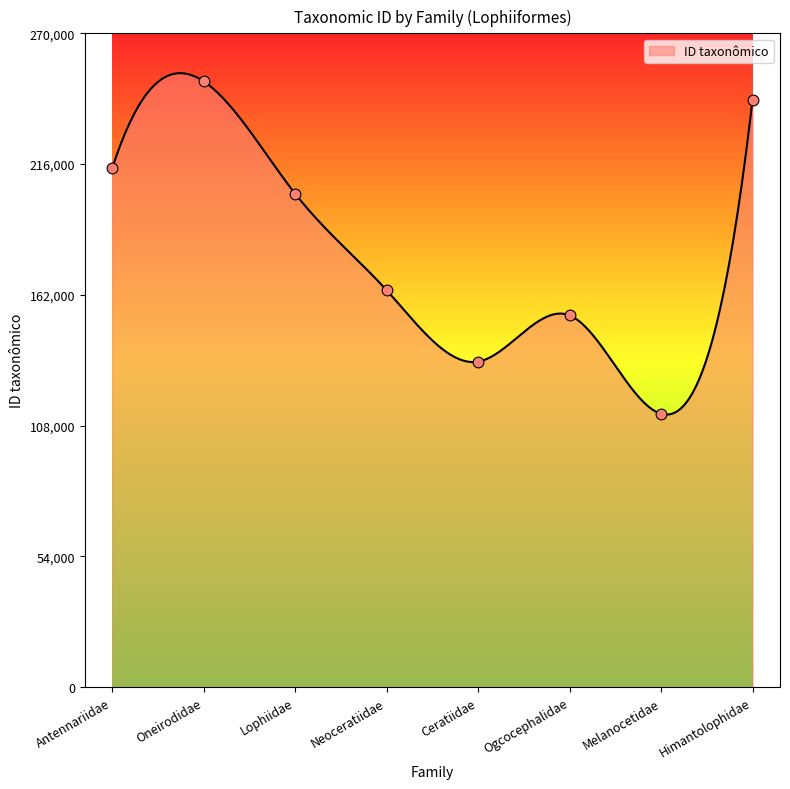

What is the change in value from Neoceratiidae to Ogcocephalidae?

-10355